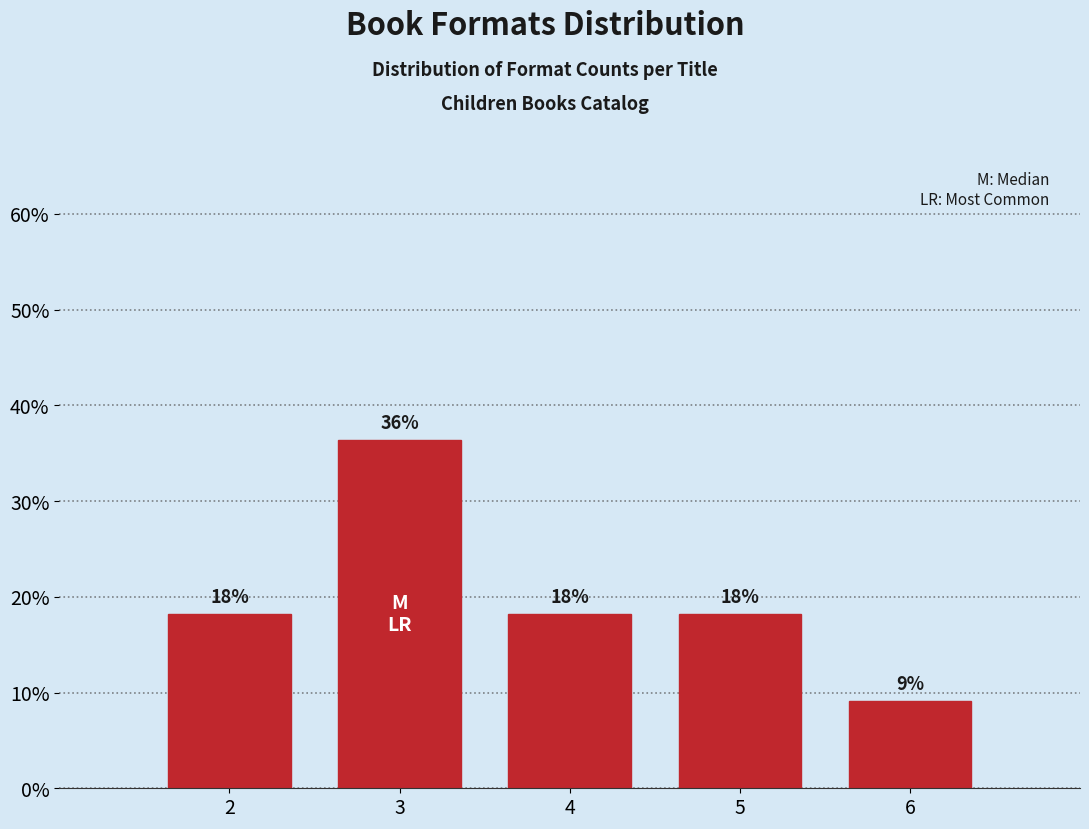

Are the bars horizontal?

No